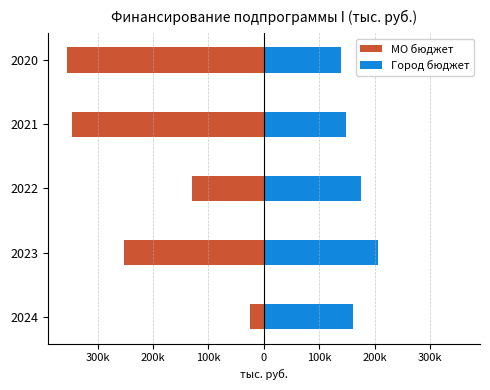

What is the sum of all МО бюджет values?

-1107435.0